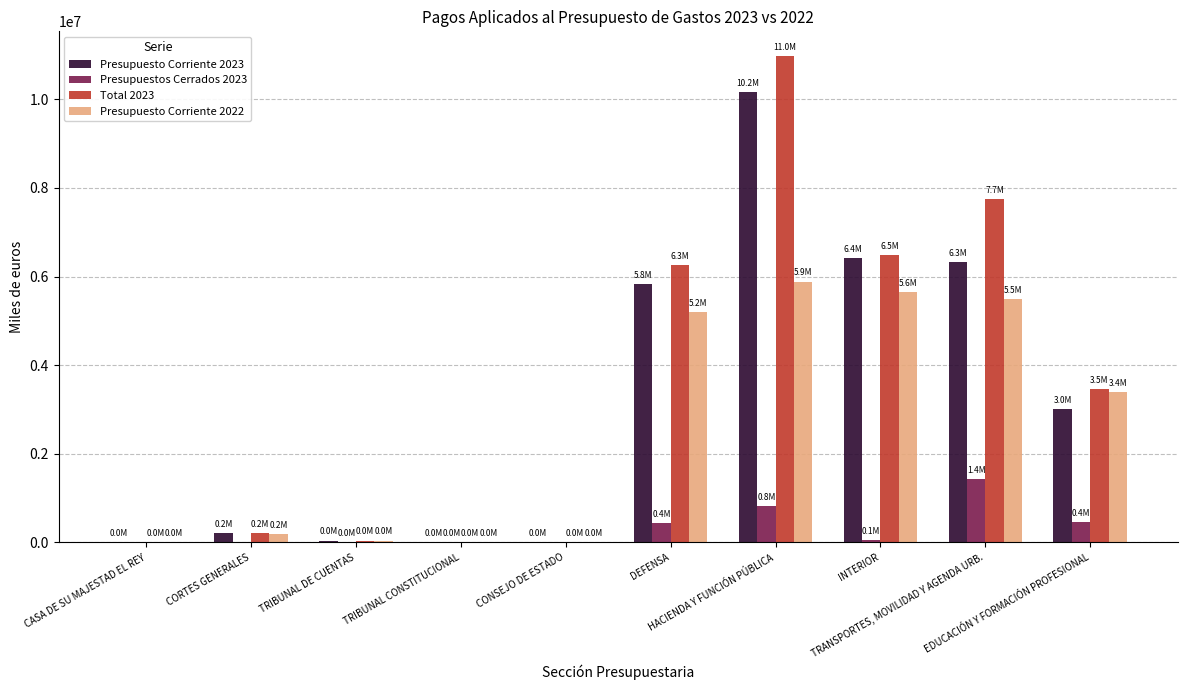

Is the value of Presupuestos Cerrados 2023 at CONSEJO DE ESTADO greater than the value of Presupuesto Corriente 2023 at TRANSPORTES, MOVILIDAD Y AGENDA URB.?

No